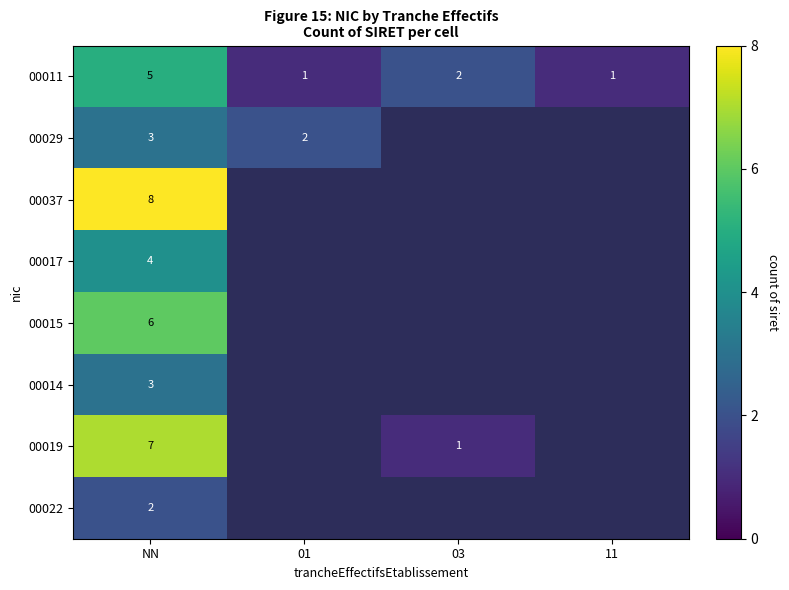

Is it true that 00015 equals 11 at NN?

False